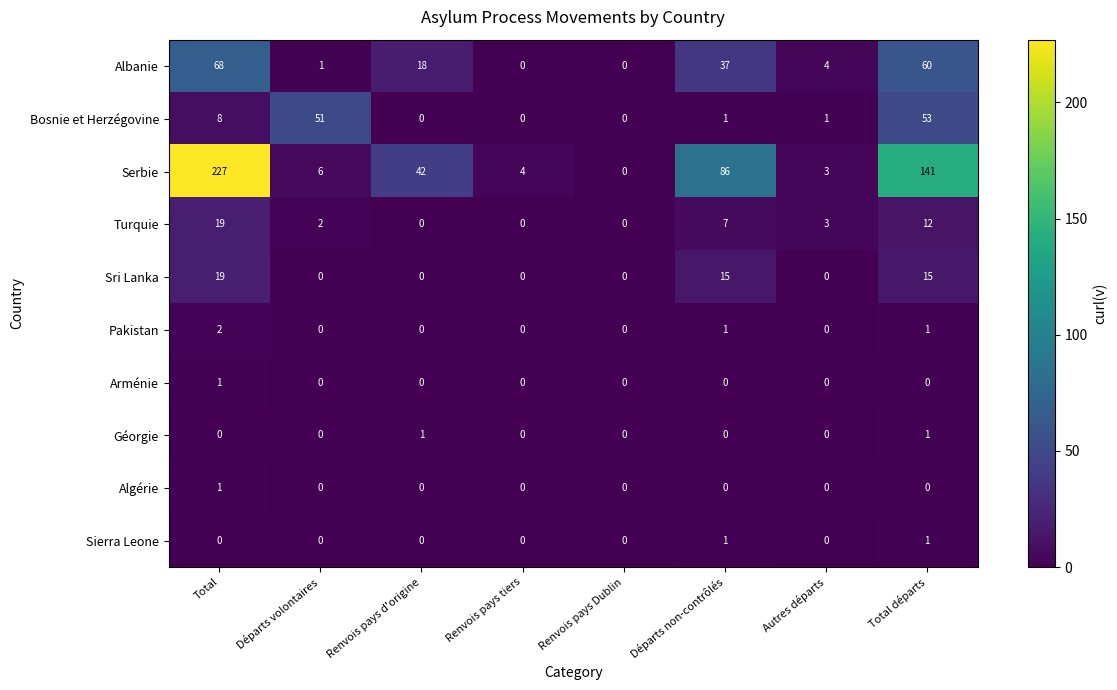

Which category has the highest value in the Algérie series?

Total